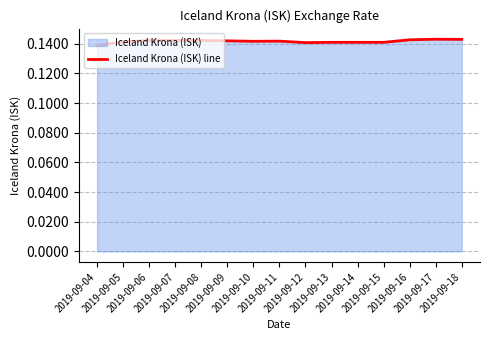

Which category has the highest value across all series?

2019-09-17